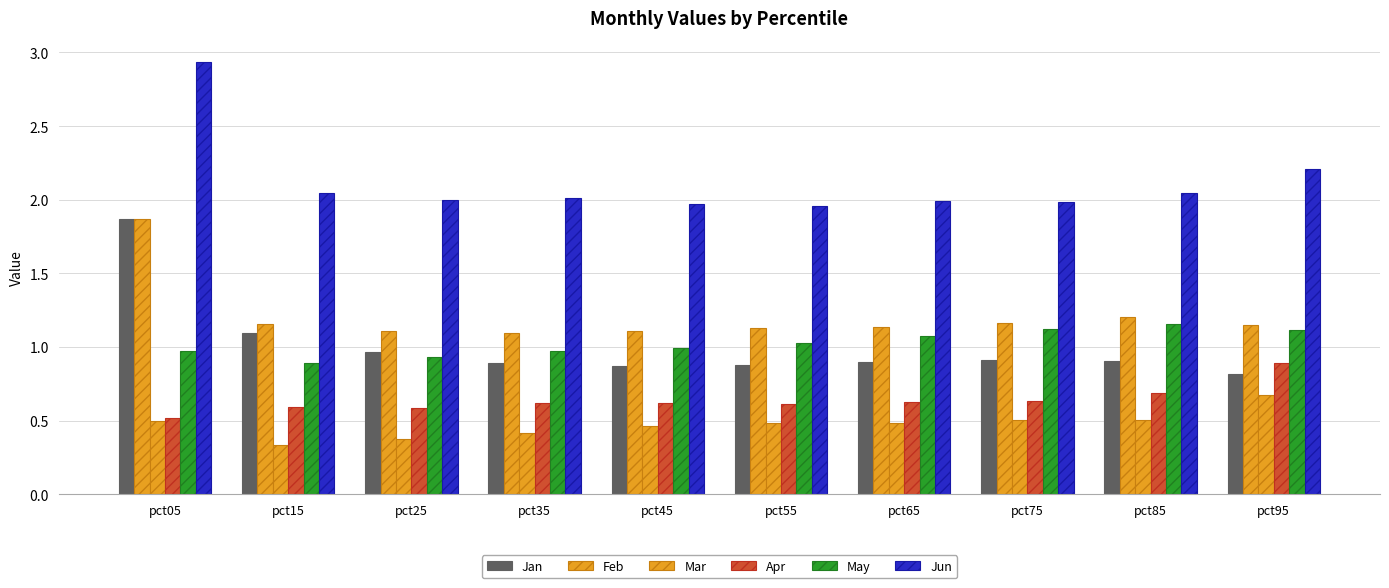

How many data points does each series have?

10